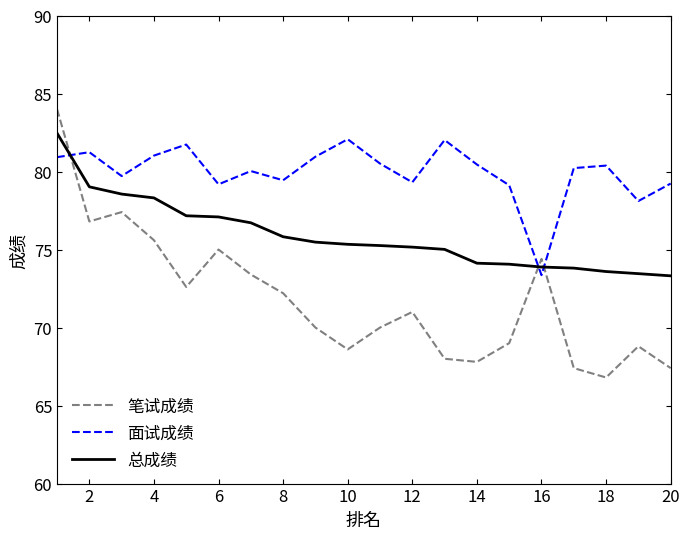

Rank the series by their average value, from highest to lowest.

面试成绩, 总成绩, 笔试成绩